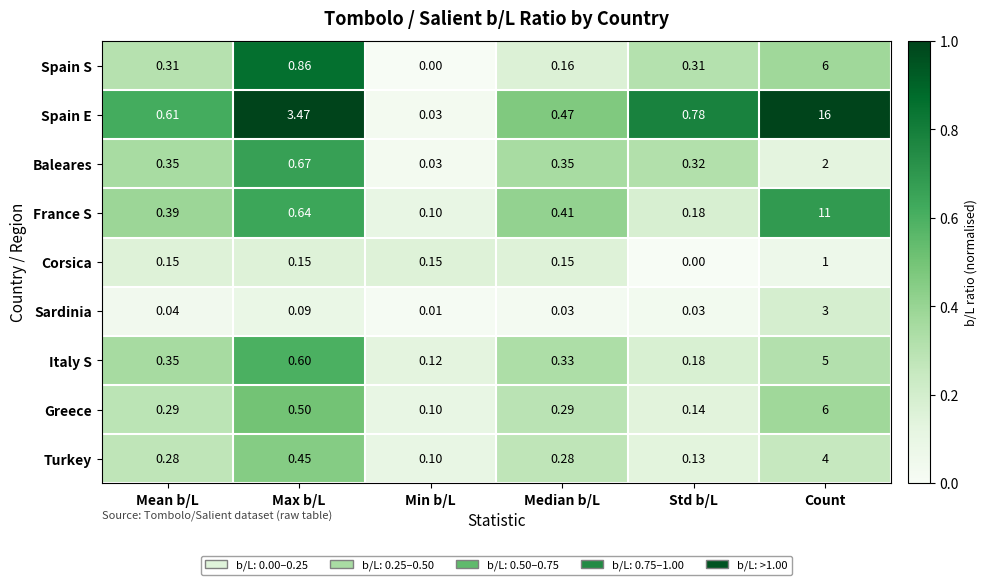

At which label is Italy S closest to 2?

Max b/L